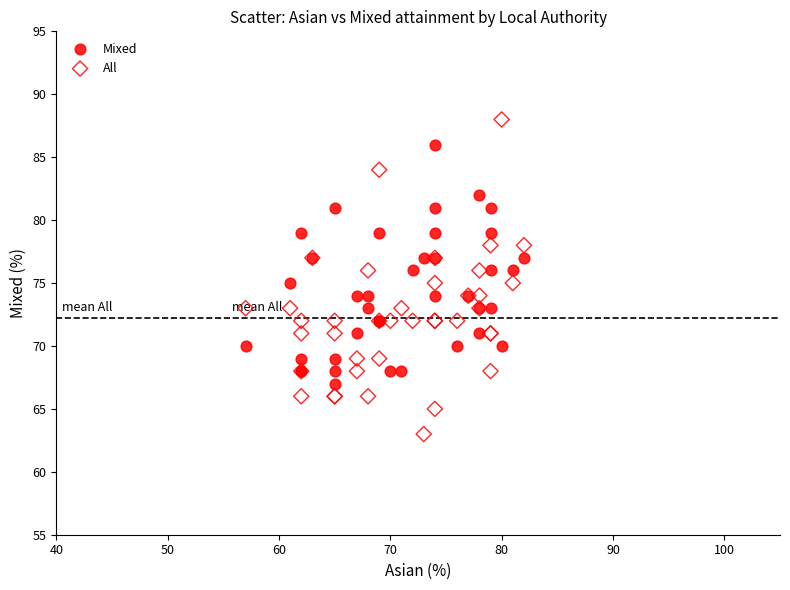

Which series contains the lowest Y value?

All